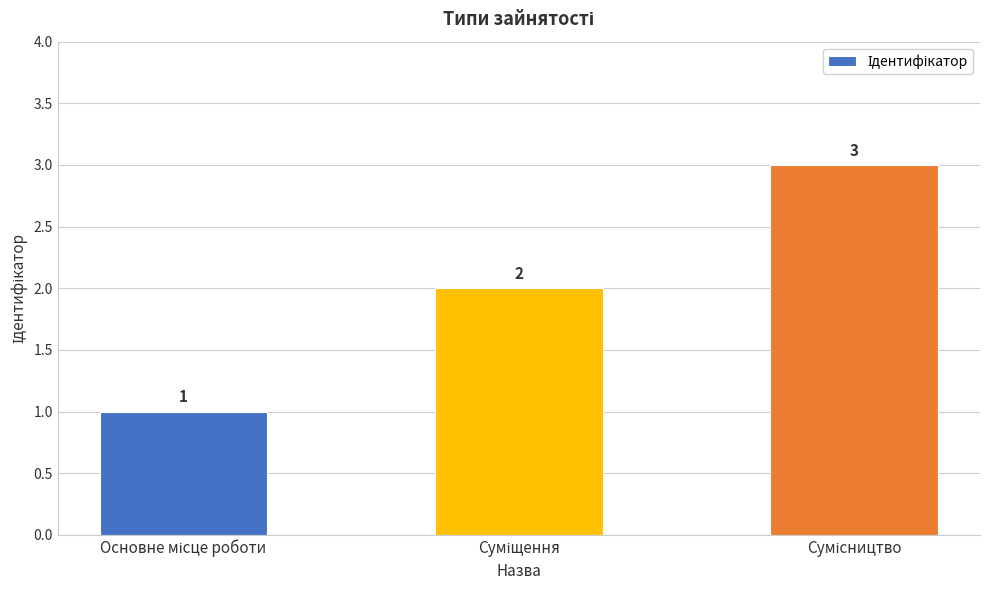

What is the maximum value shown in the chart?

3